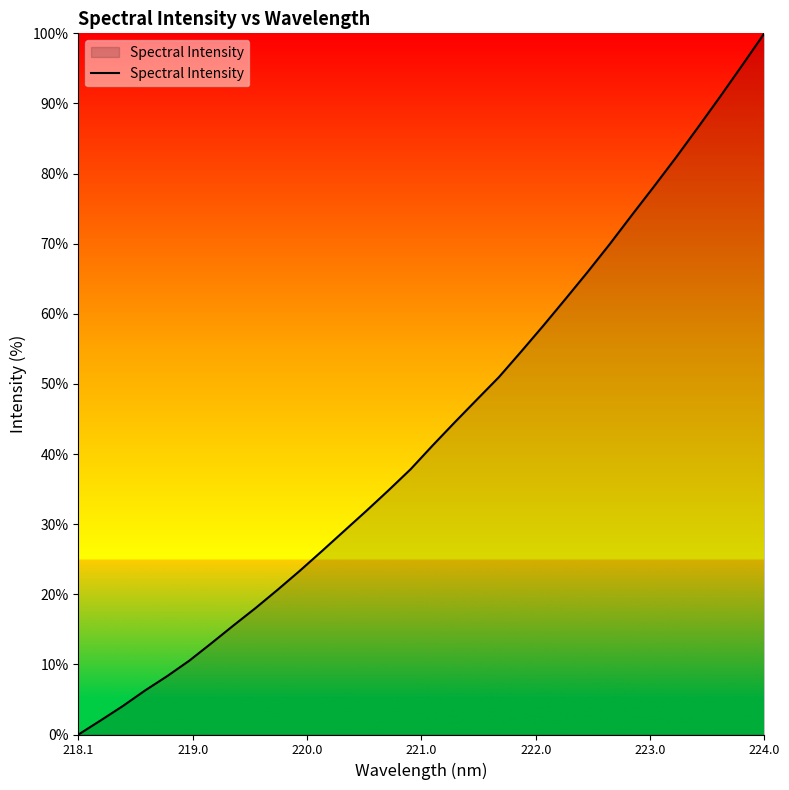

What is the maximum value shown in the chart?

100.0